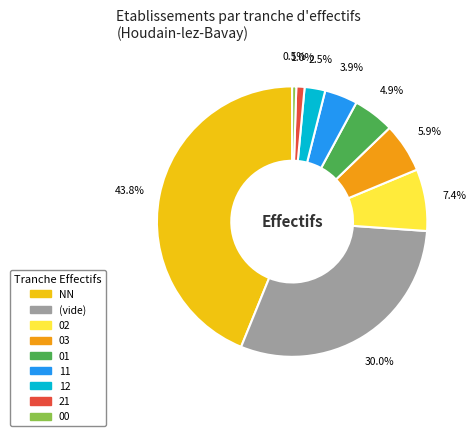

Is there a majority slice in this chart?

No